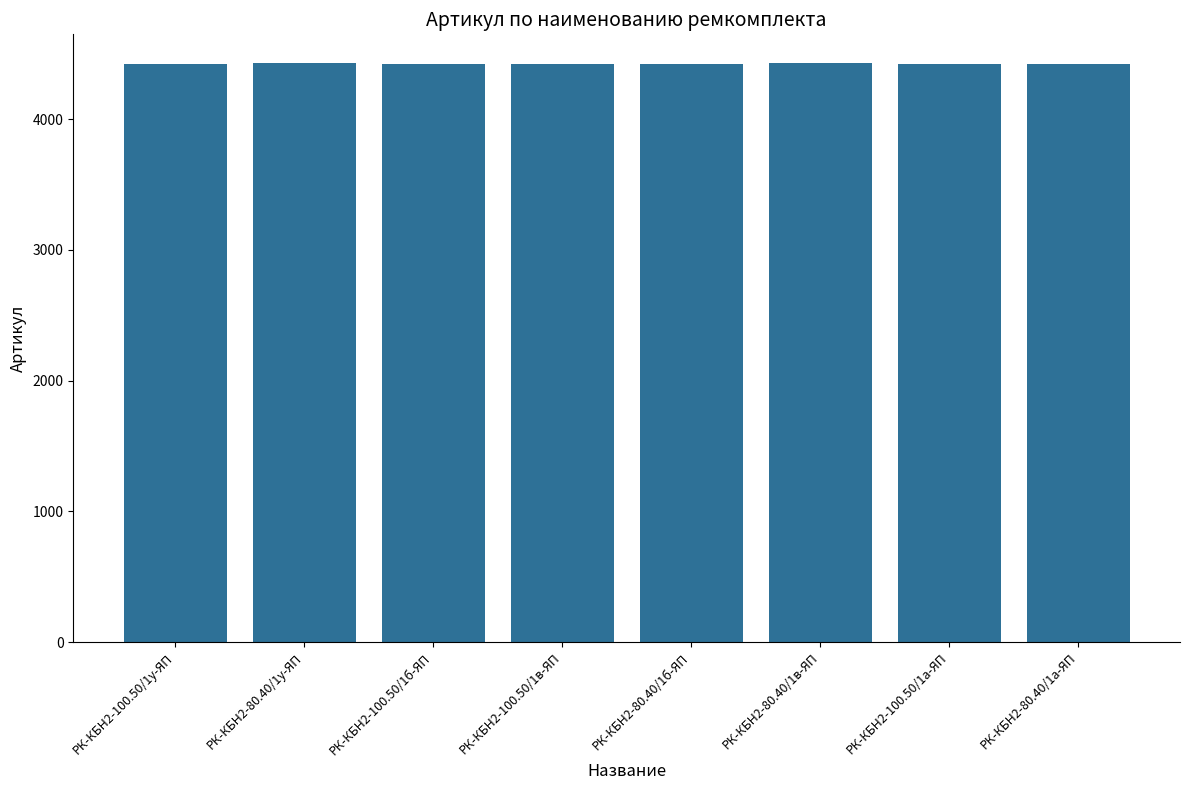

What is the maximum value shown in the chart?

4428